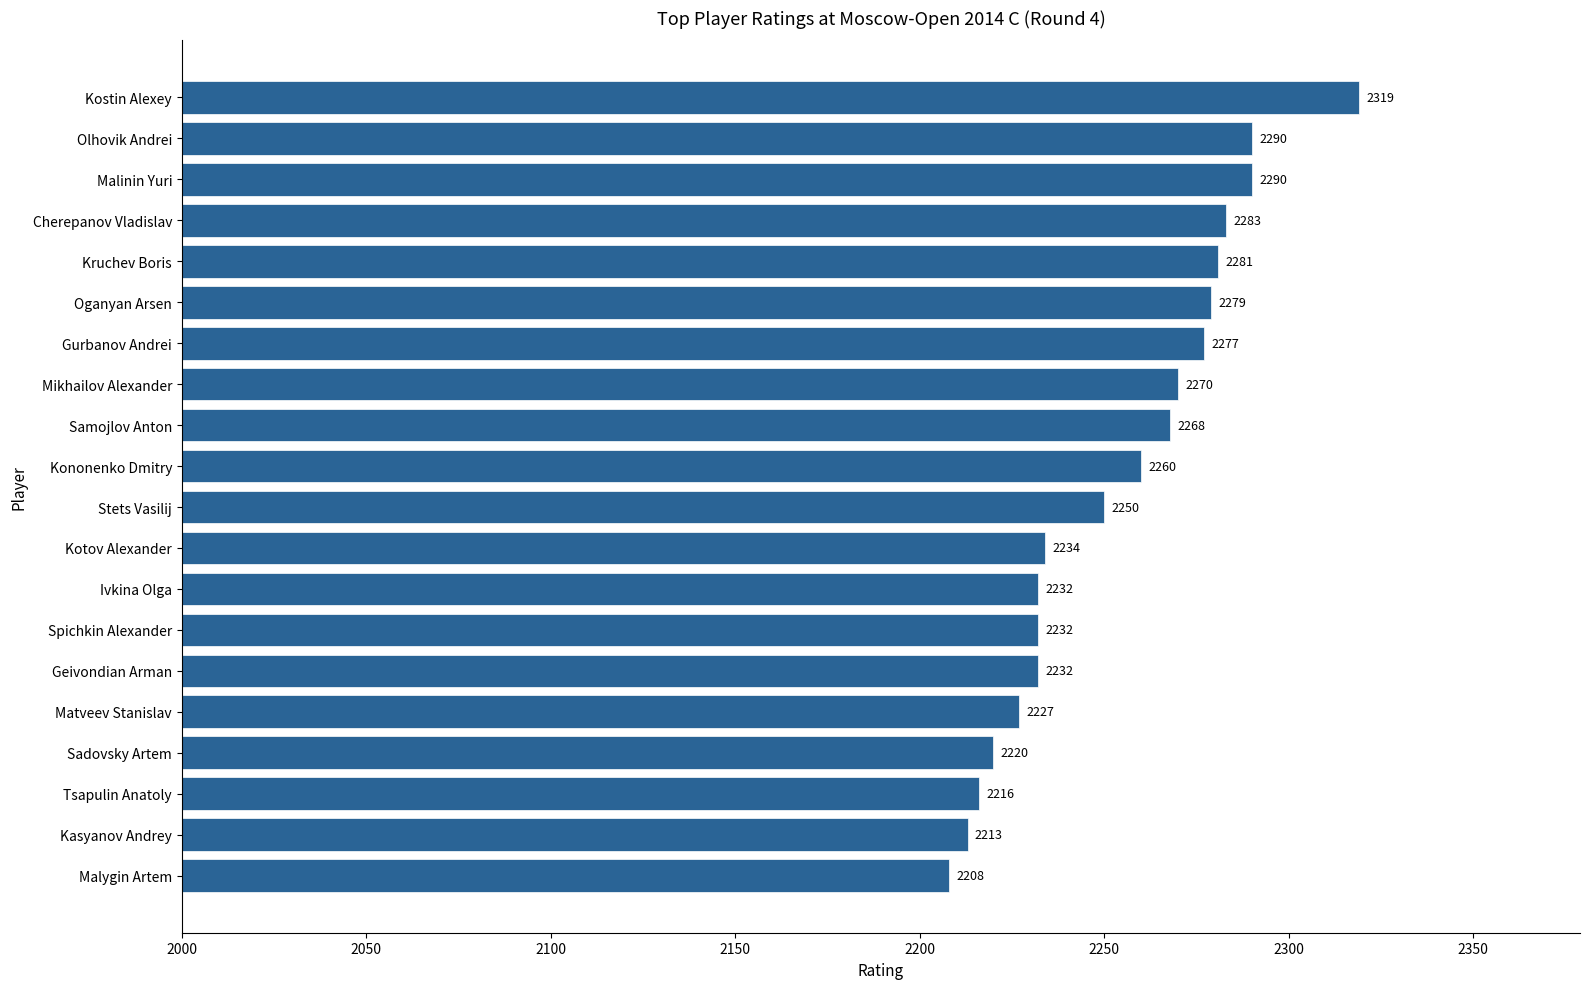

Are the bars horizontal?

Yes